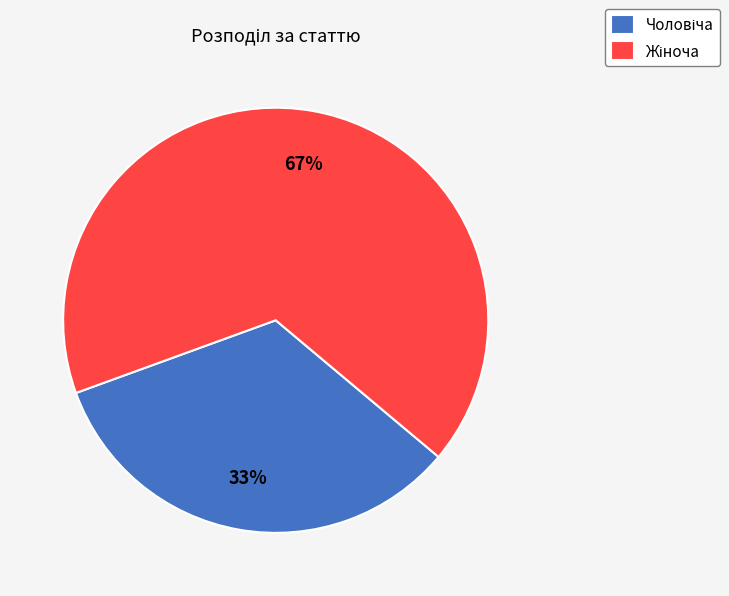

To the nearest percent, what is the average slice percentage?

50%